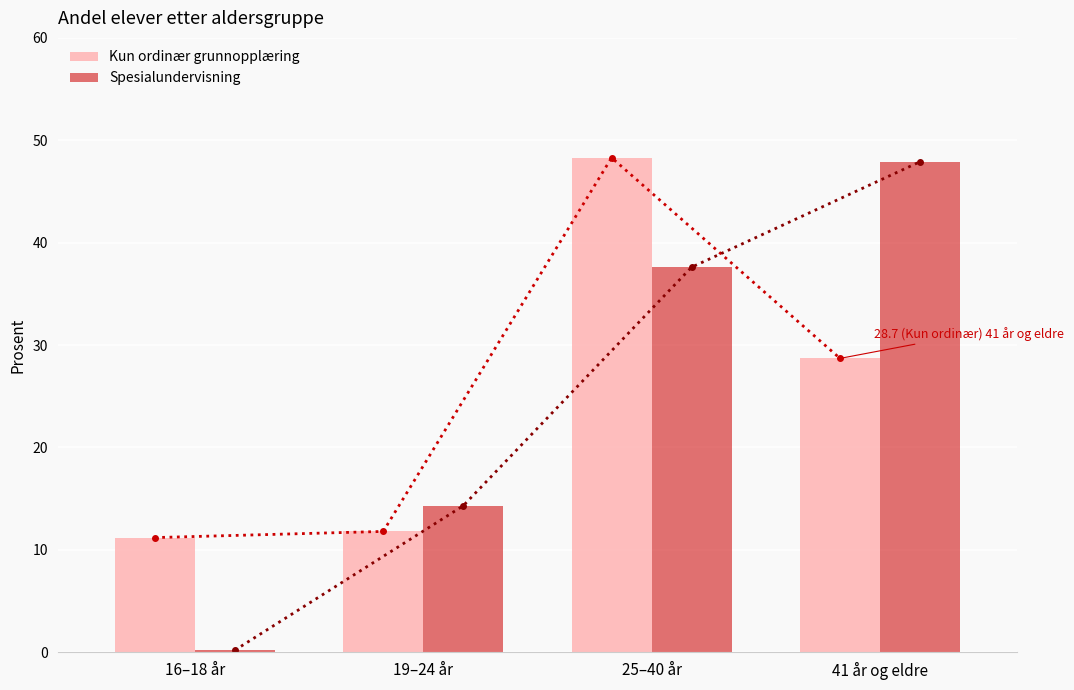

Rank the categories by Spesialundervisning value from lowest to highest.

16–18 år, 19–24 år, 25–40 år, 41 år og eldre